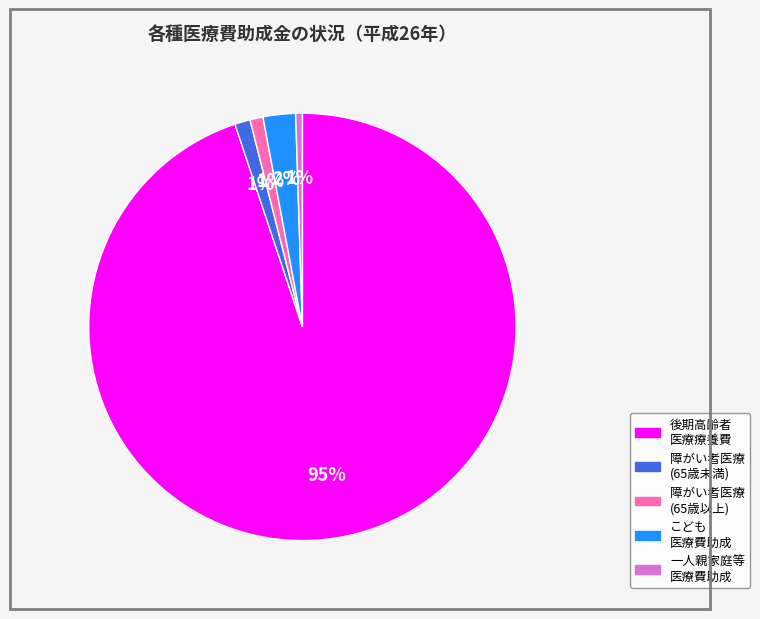

To the nearest percent, what is the average slice percentage?

20%